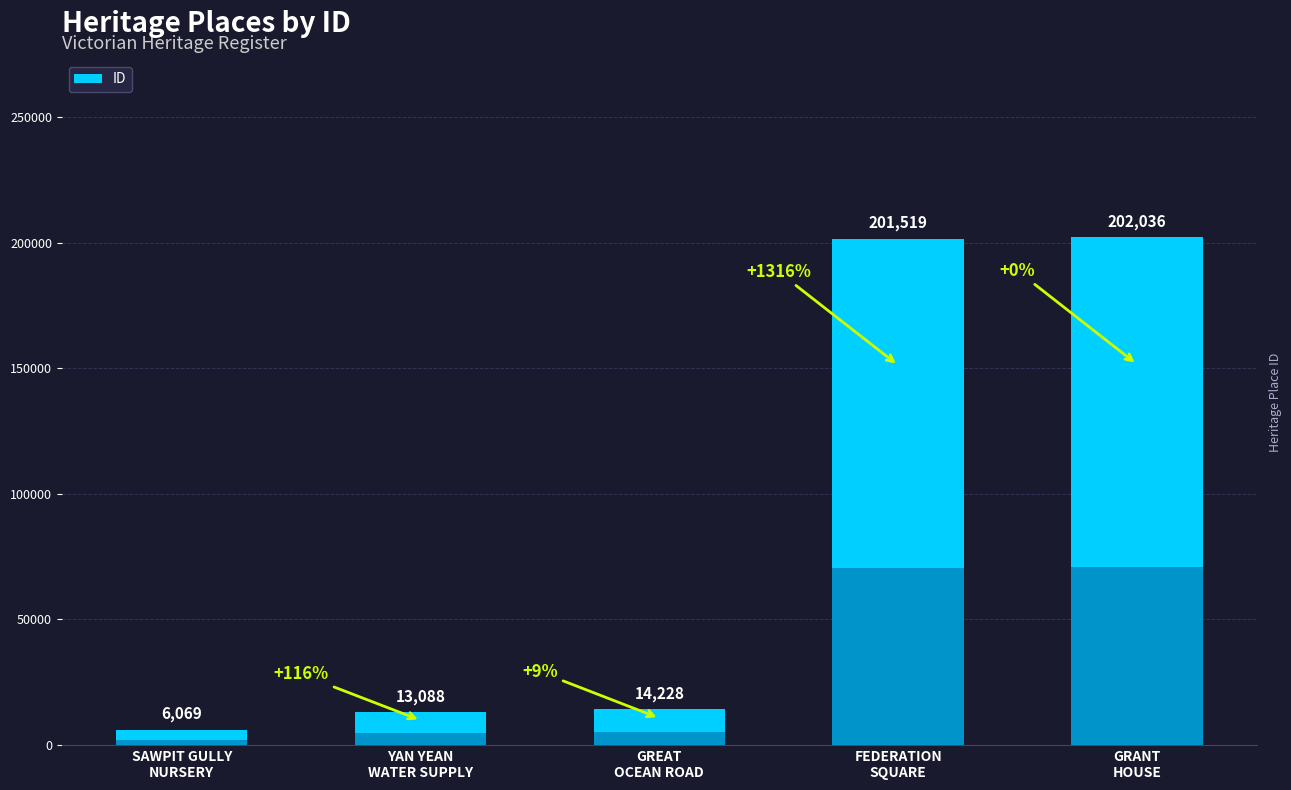

Does the chart contain stacked bars?

No